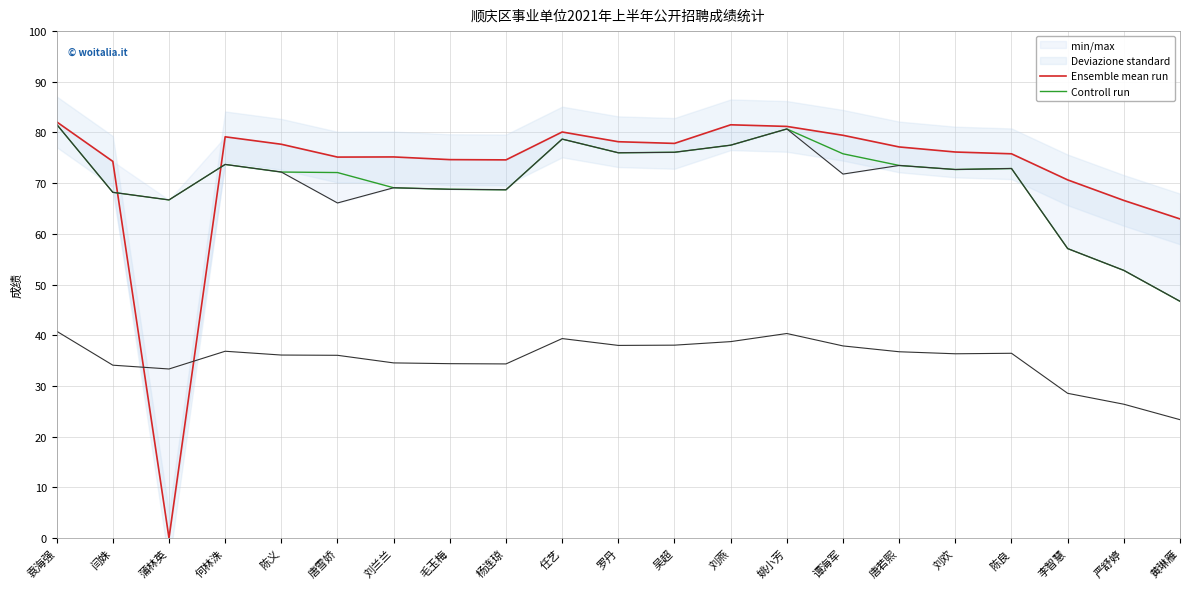

Which series changed the most between 唐雪娇 and 杨连琼?

Controll run